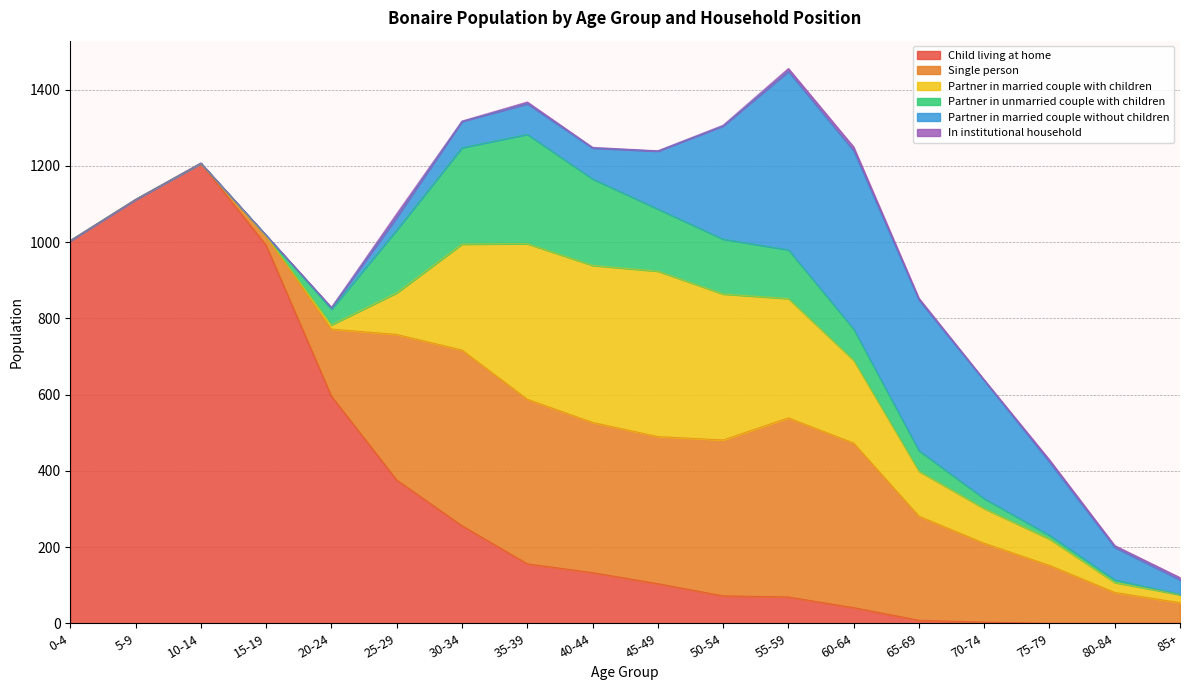

Between which two adjacent categories do Child living at home and Single person first intersect?

20-24 and 25-29